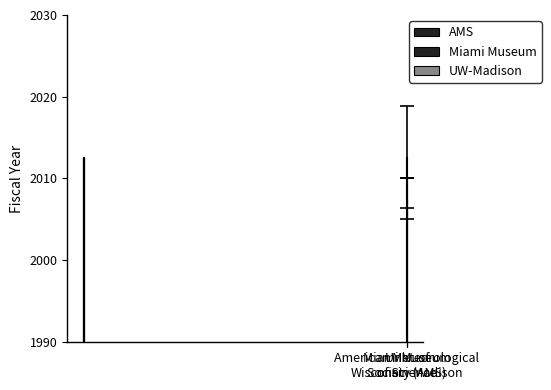

List the labels in order of value, smallest first.

Univ. of
Wisconsin-Madison, Miami Museum
of Science, American Meteorological
Society (AMS)